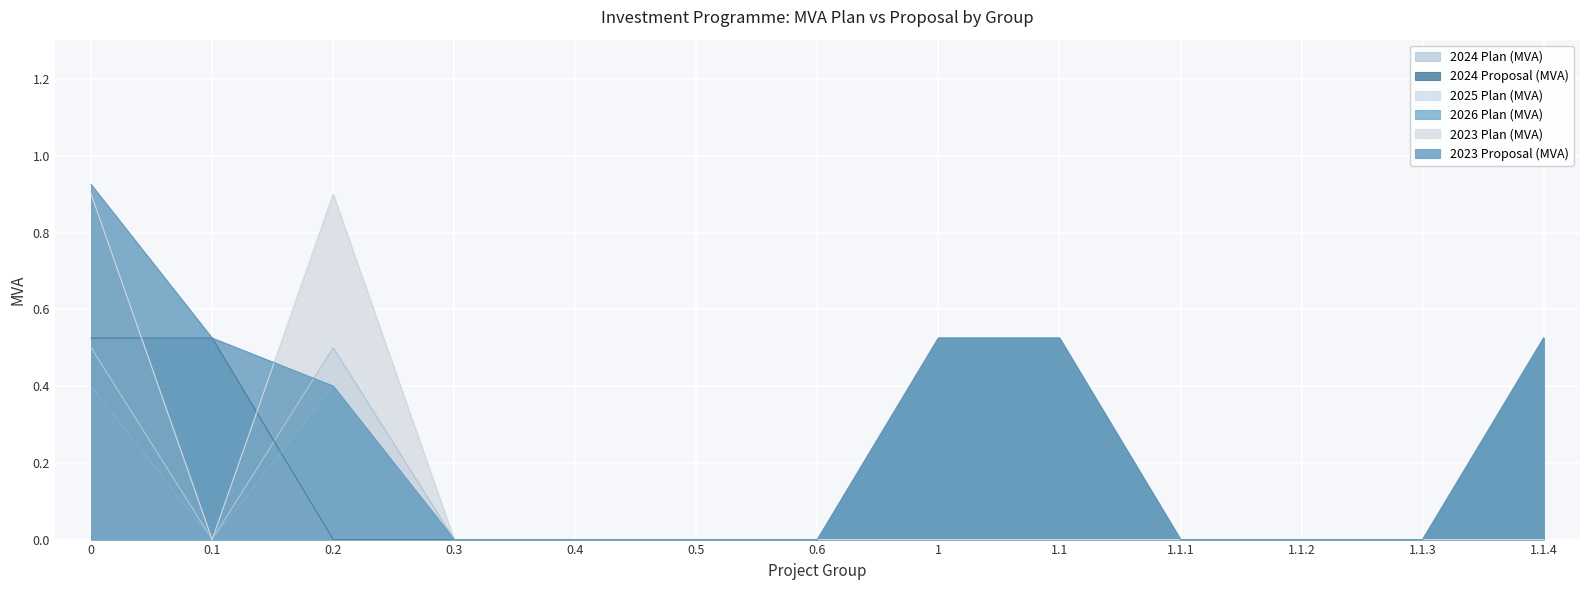

Does the chart display data point markers on the line(s)?

No